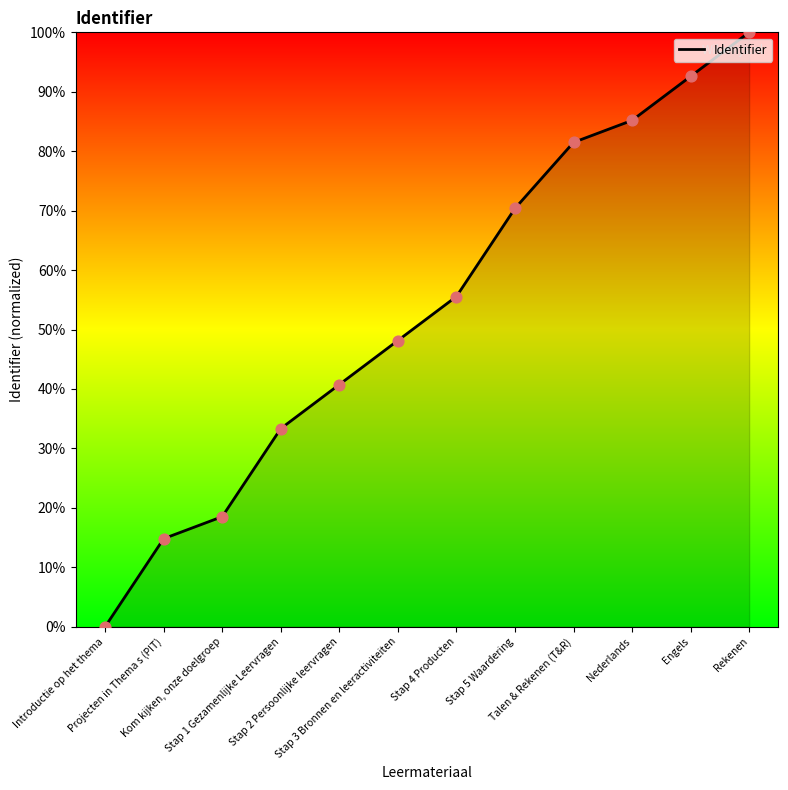

Which has a higher value, Stap 2 Persoonlijke leervragen or Stap 1 Gezamenlijke Leervragen?

Stap 2 Persoonlijke leervragen